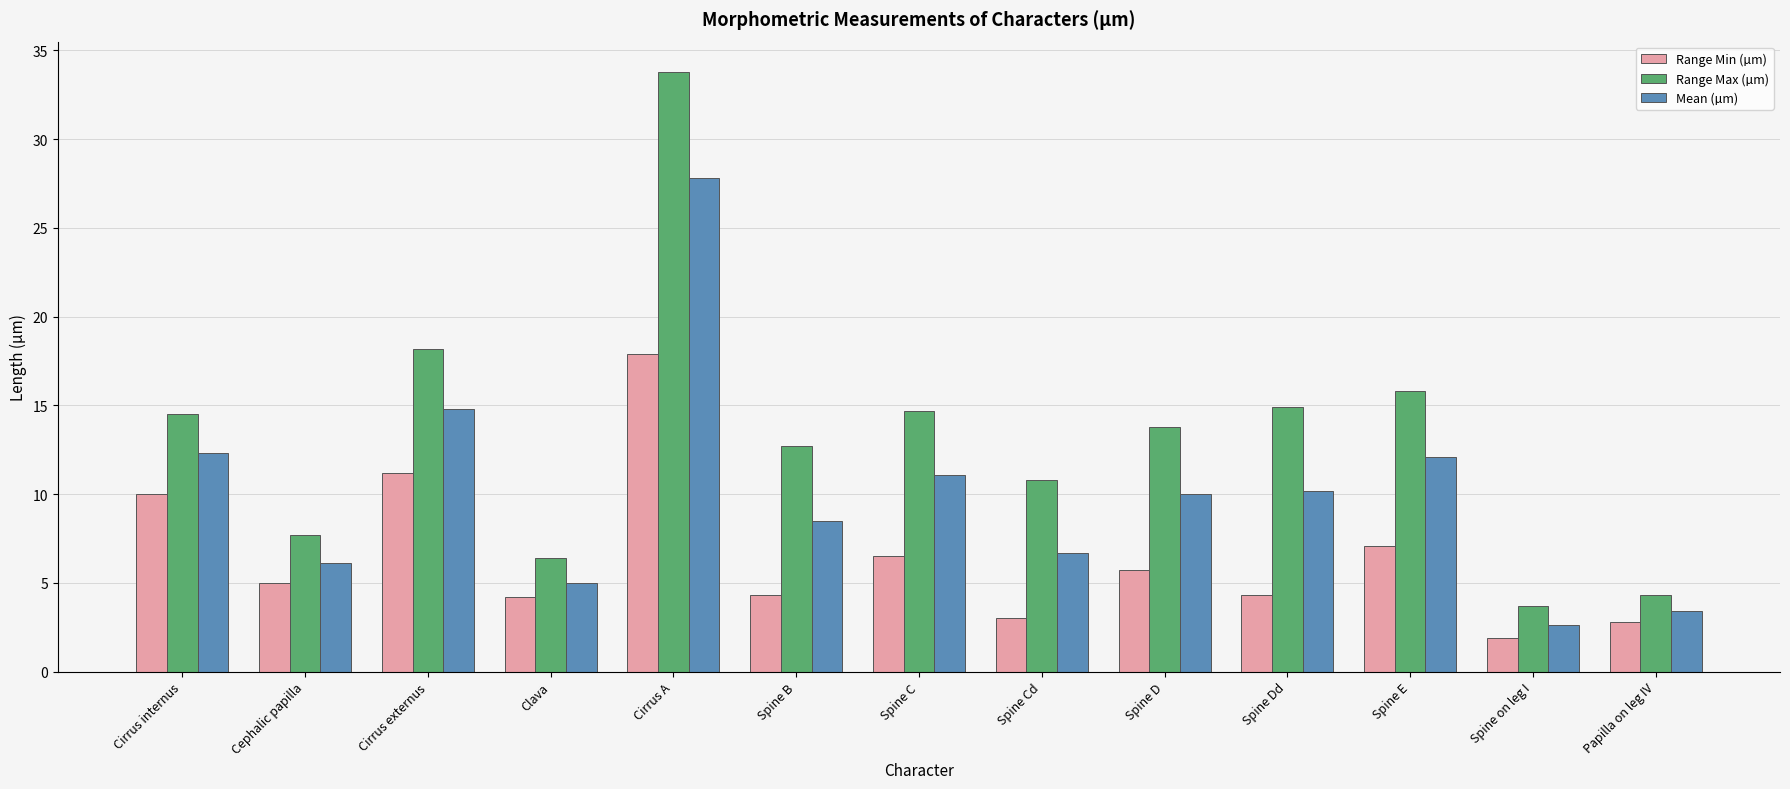

How many bars are there in total?

39